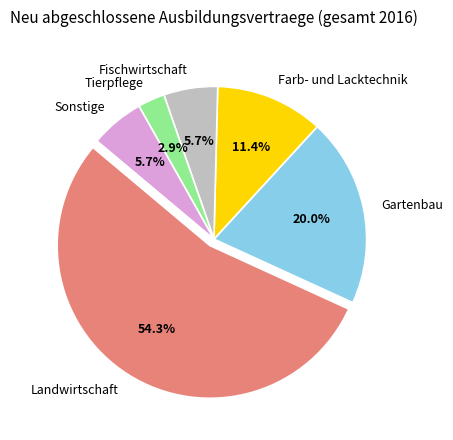

Is Tierpflege the majority of the pie?

No